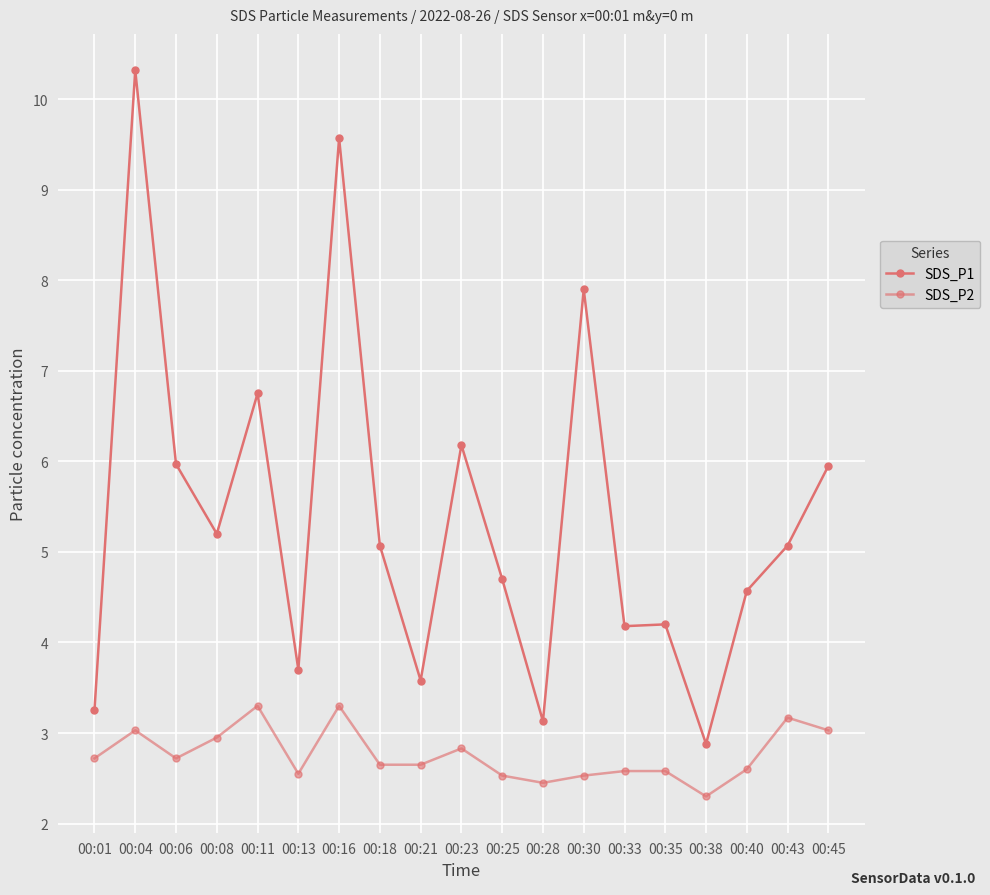

How many distinct data groups are displayed?

2